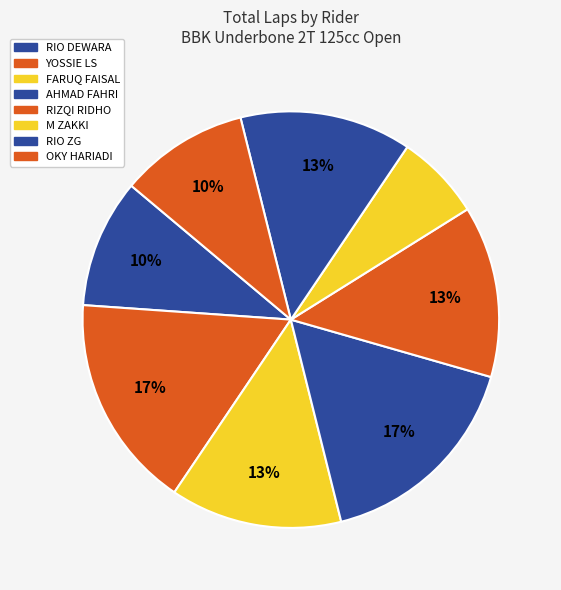

How many segments does this pie chart have?

8